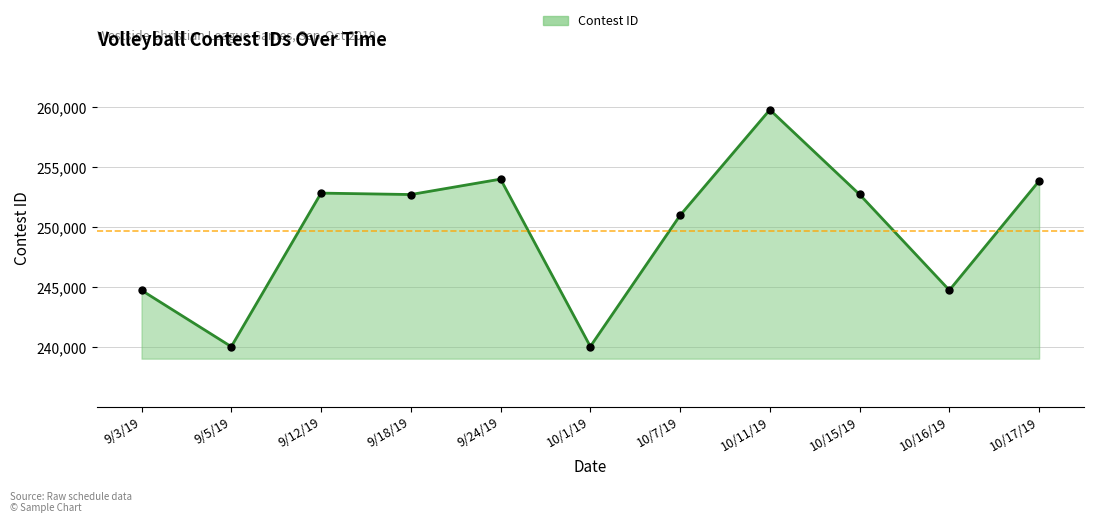

Which has a higher value, 10/1/19 or 10/15/19?

10/15/19